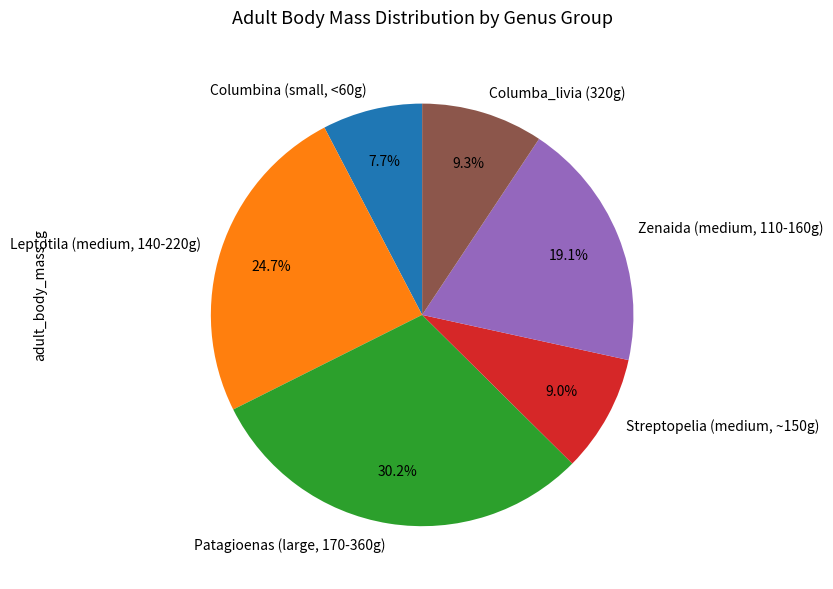

Rank the categories by value from highest to lowest.

Patagioenas (large, 170-360g), Leptotila (medium, 140-220g), Zenaida (medium, 110-160g), Columba_livia (320g), Streptopelia (medium, ~150g), Columbina (small, <60g)